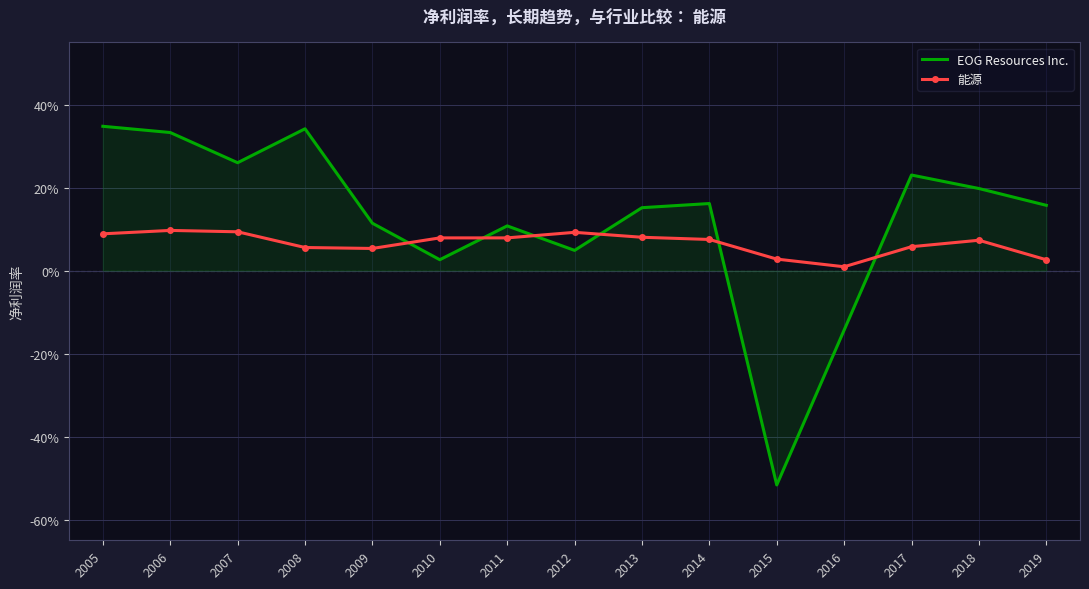

What are all the series names shown in the legend?

EOG Resources Inc., 能源